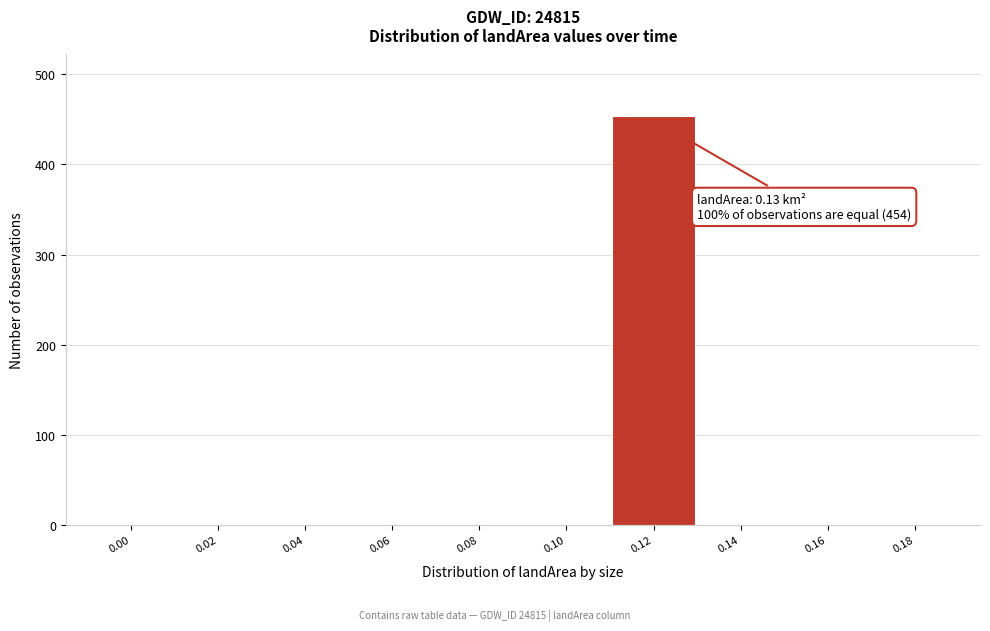

Reading left to right, what are all the values shown in this chart?

0.00=0	0.02=0	0.04=0	0.06=0	0.08=0	0.10=0	0.12=454	0.14=0	0.16=0	0.18=0